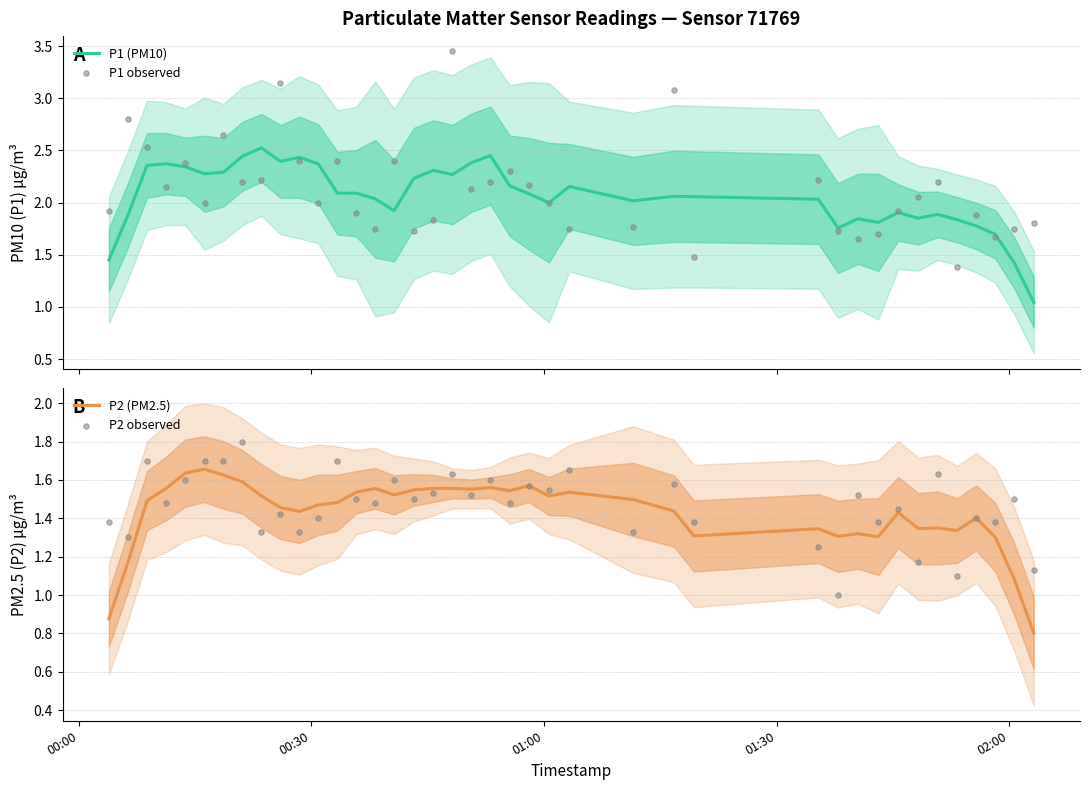

Is the value of P2 (PM2.5) at 26 greater than the value of P1 observed at 12?

No